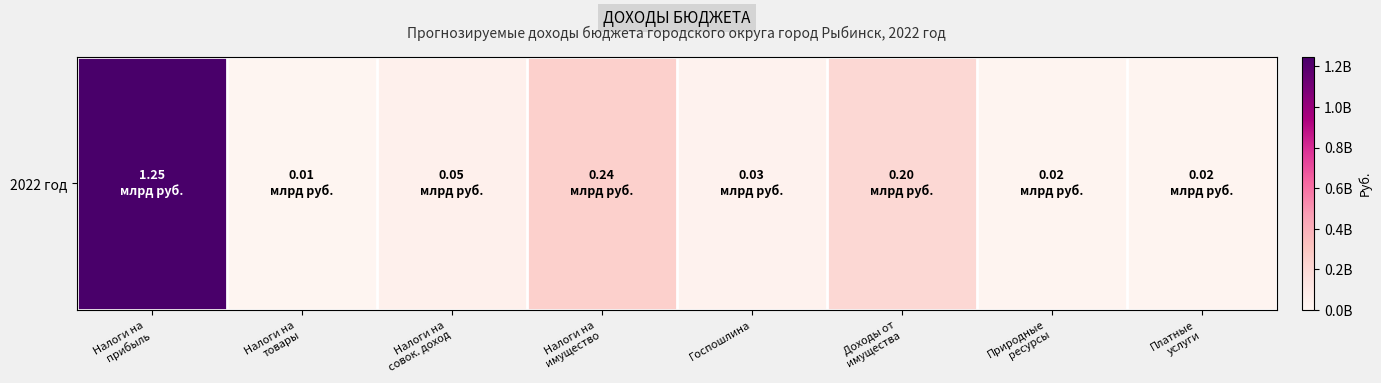

What is the ratio of the value at Налоги на
имущество to the value at Доходы от
имущества?

1.2